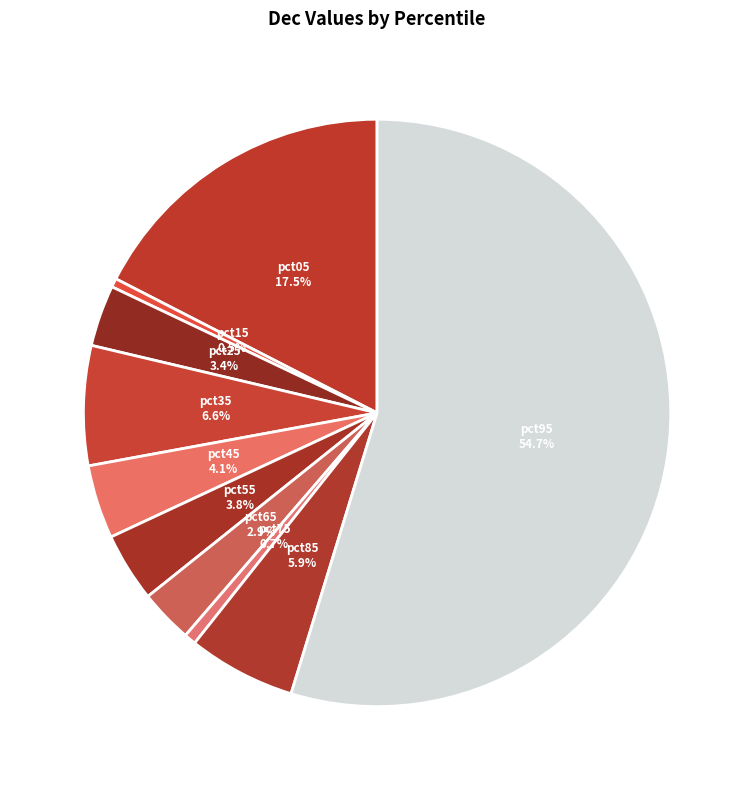

How many segments does this pie chart have?

10